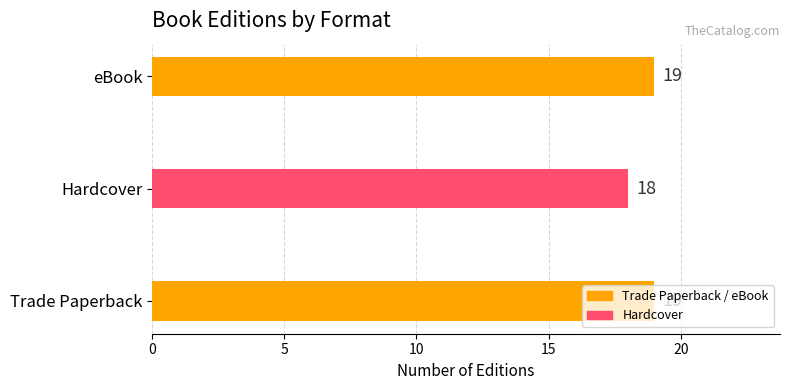

How many data points does each series have?

3